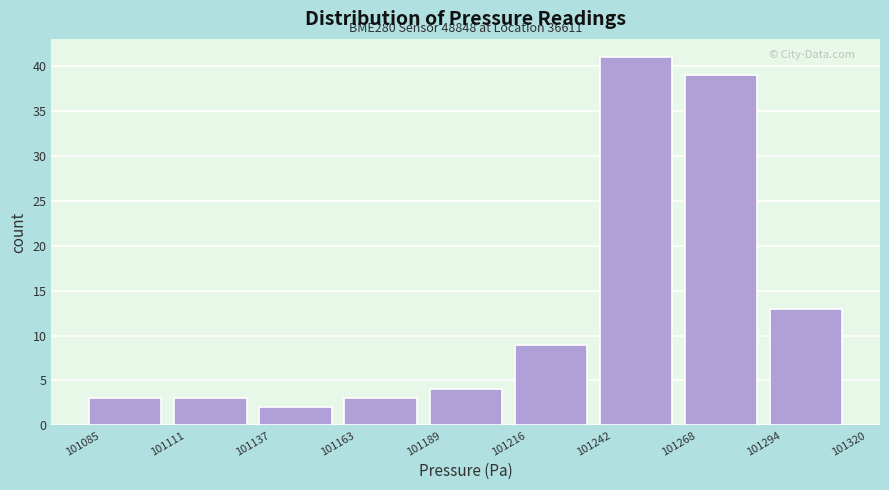

Which range on the x-axis has the tallest bar?

101242 to 101268